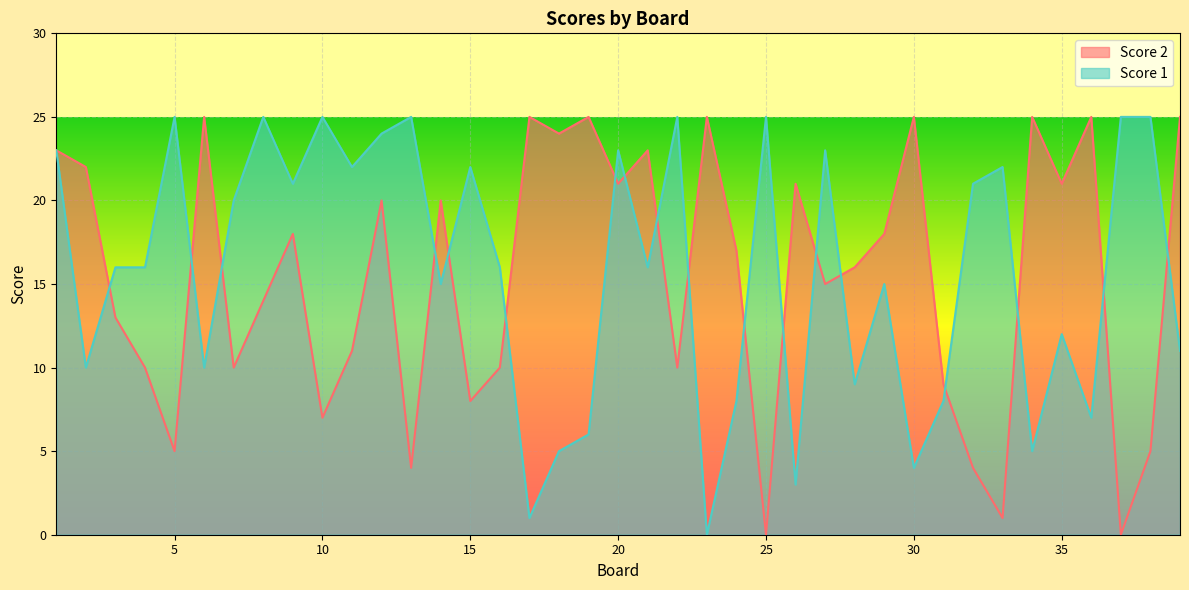

True or false: Score 1 has a value of 16 at 3.

True